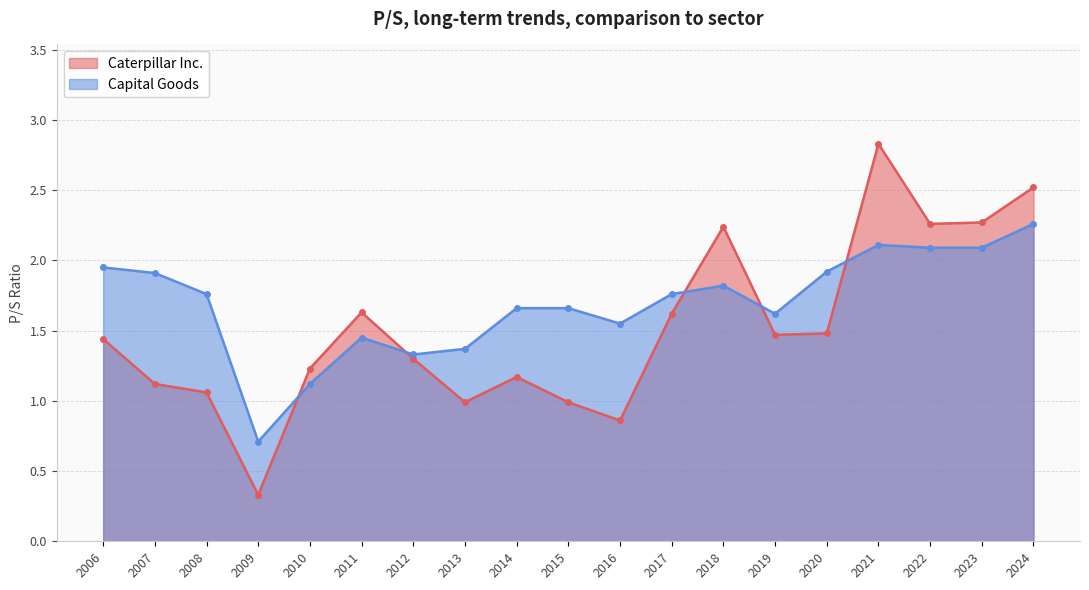

Which series has the largest total across all categories?

Capital Goods